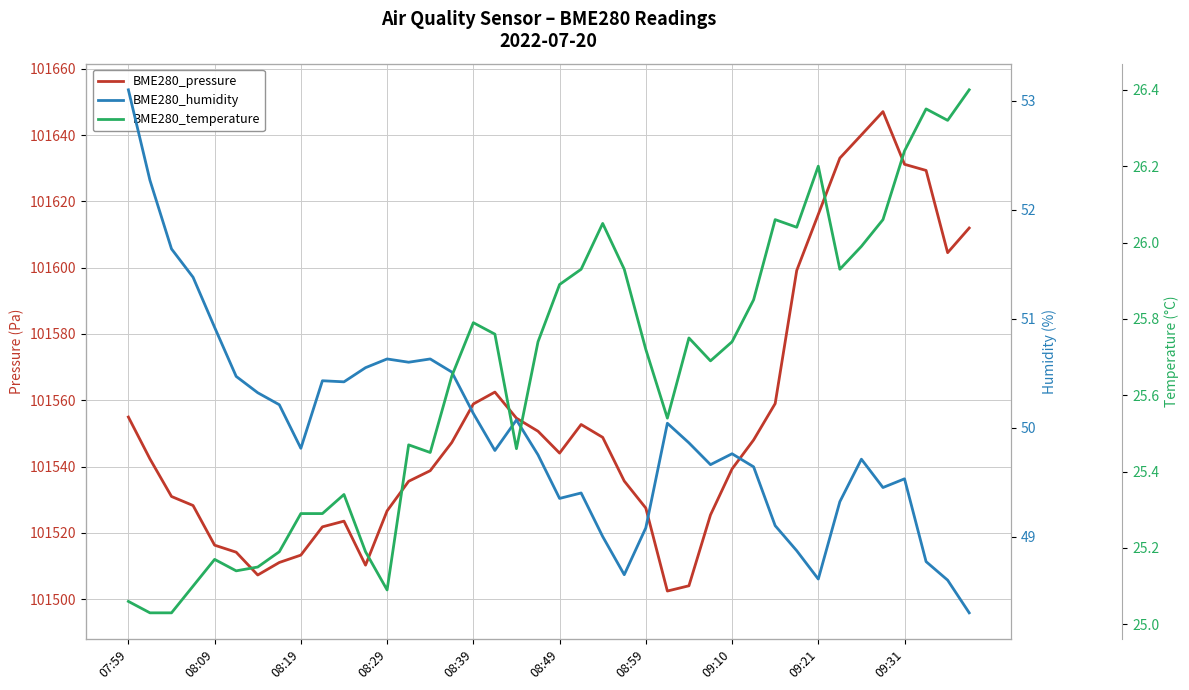

Between 37 and 24, which is larger?

37